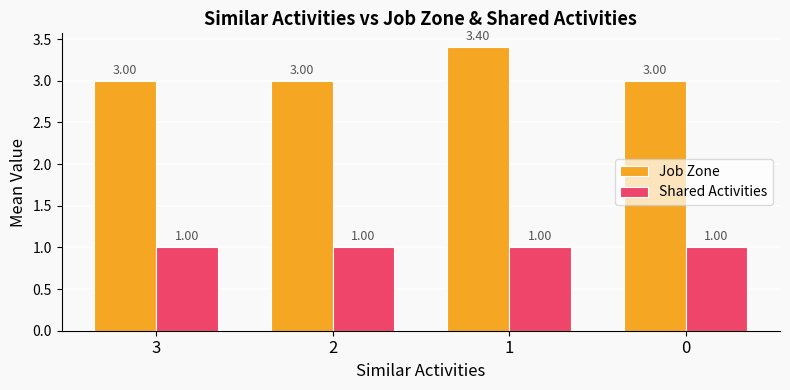

List the series in order of their overall mean, highest first.

Job Zone, Shared Activities